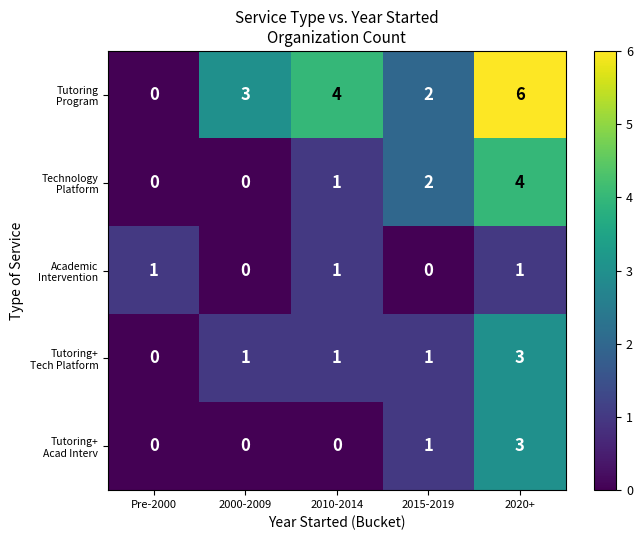

What is the spread (max minus min) of values at 2010-2014?

4